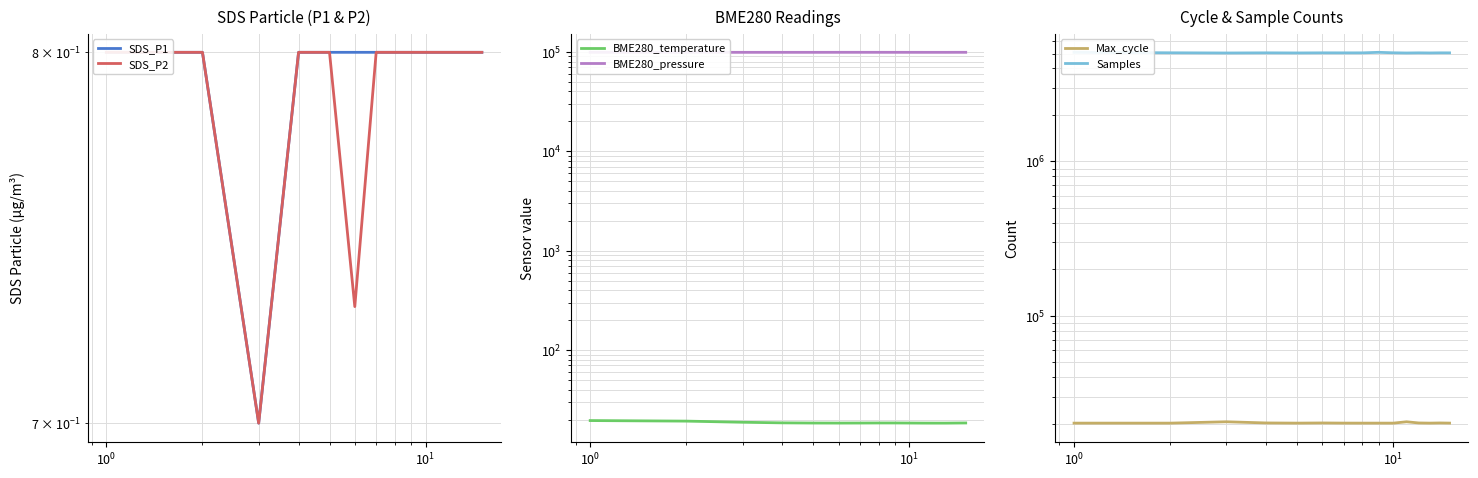

Is this an area chart (filled region under the line)?

No